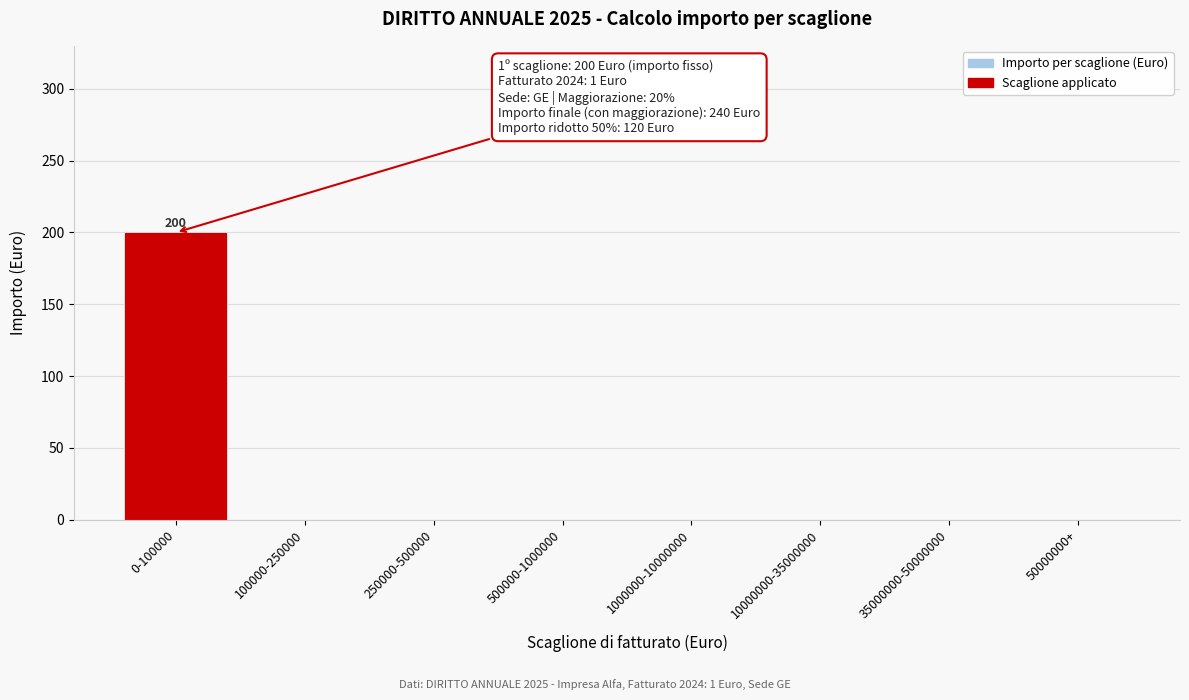

Reading left to right, list all the values displayed in this chart.

0-100000=200	100000-250000=0	250000-500000=0	500000-1000000=0	1000000-10000000=0	10000000-35000000=0	35000000-50000000=0	50000000+=0